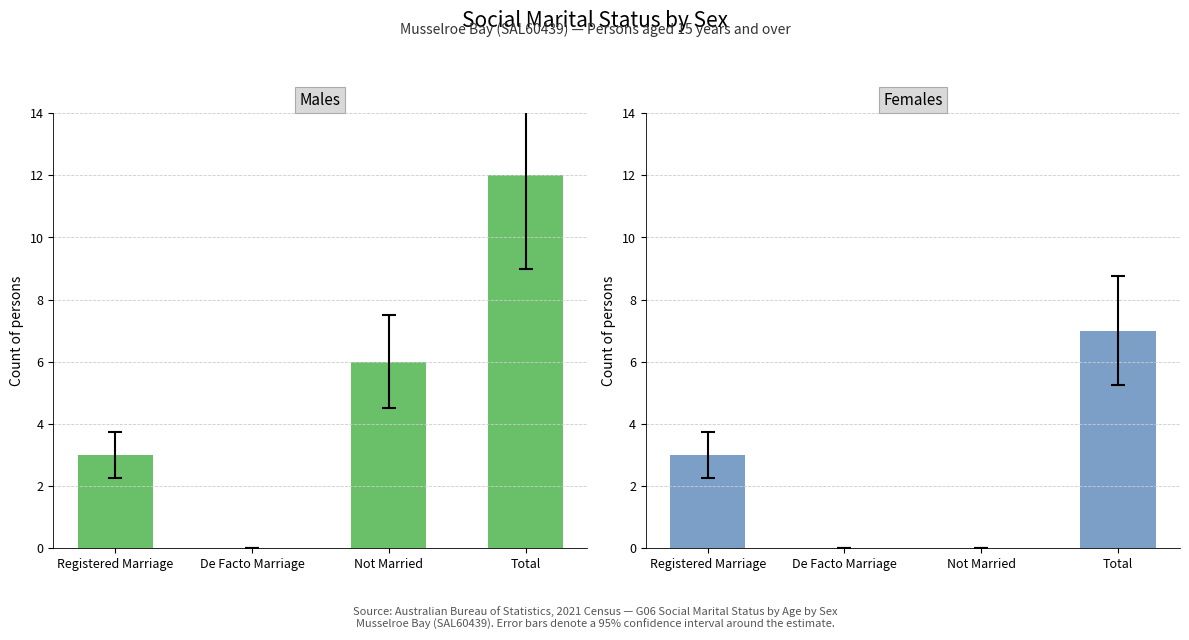

What is the maximum value for Males?

12